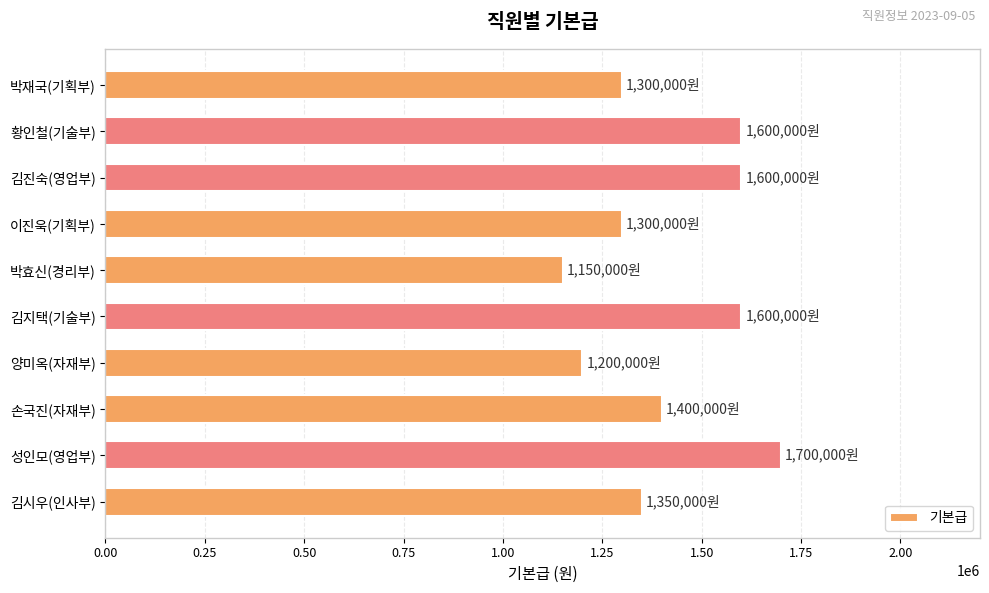

What is the greatest value displayed?

1700000